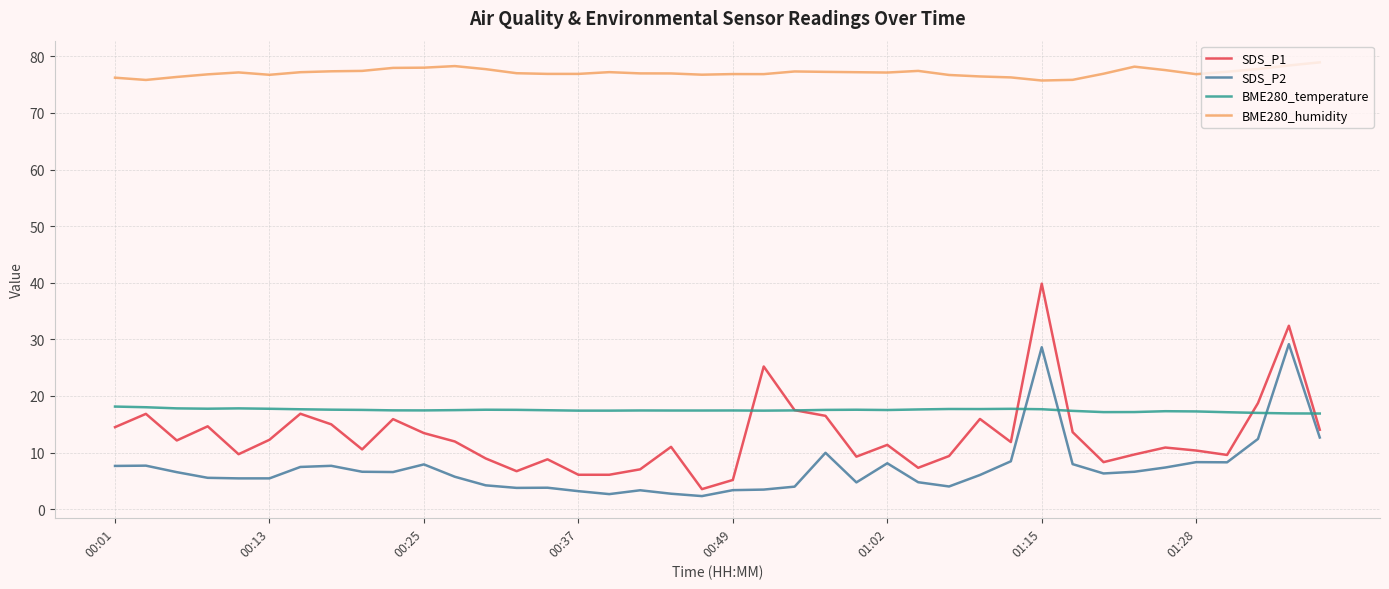

True or false: BME280_temperature has more than 0 points higher than both neighbors.

True